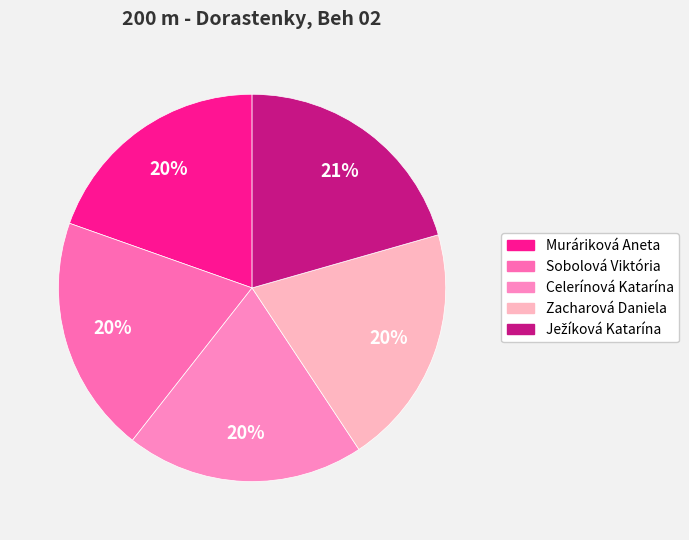

True or false: Sobolová Viktória accounts for 20% of the total.

True